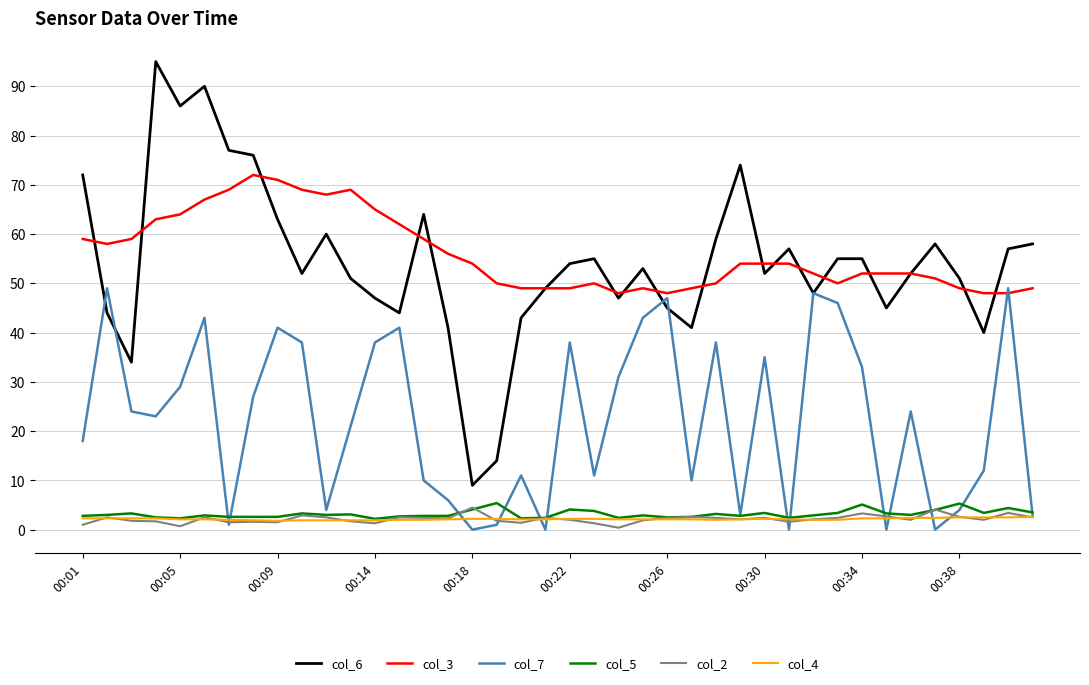

Count the number of data series in this chart.

6